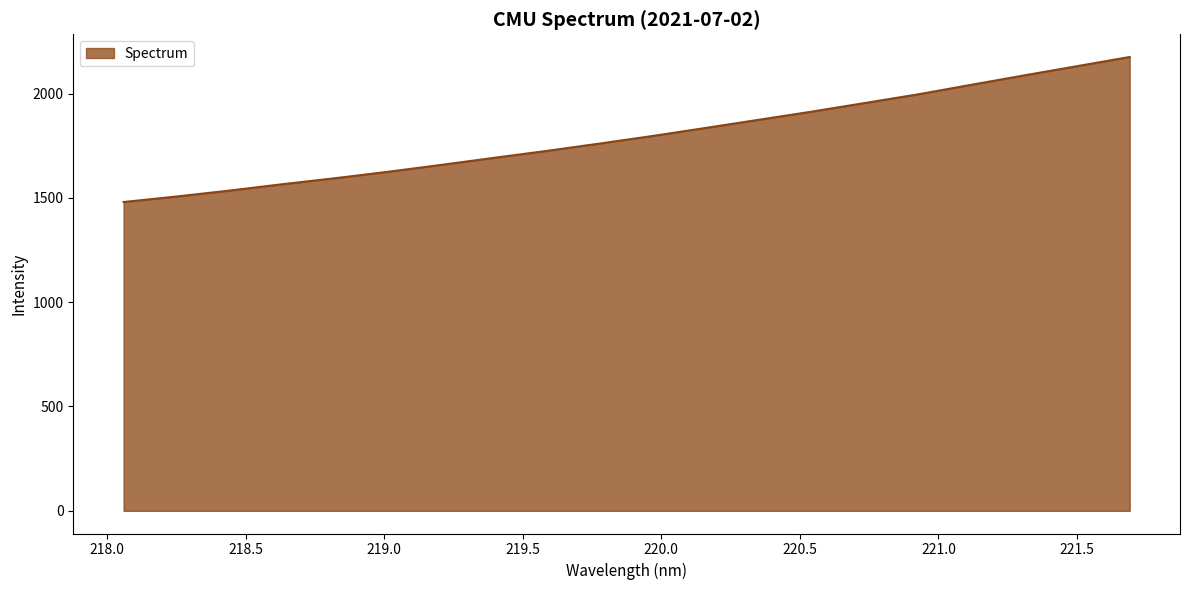

What is the maximum value shown in the chart?

2175.2